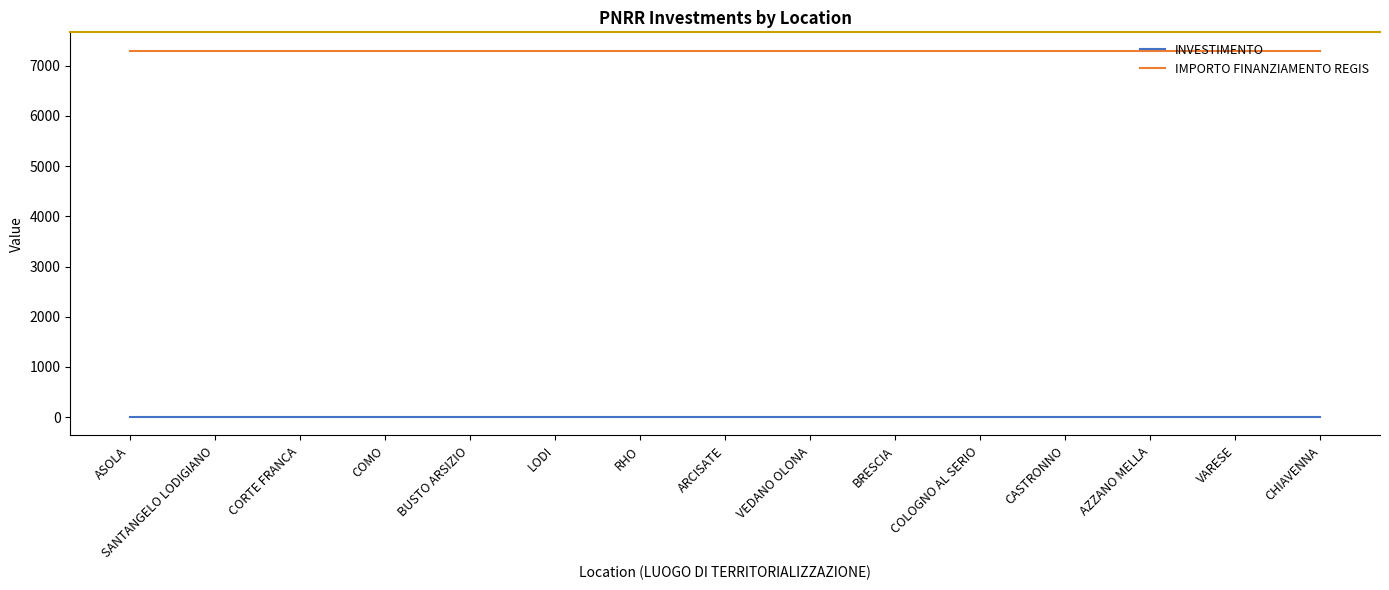

What is the maximum value for IMPORTO FINANZIAMENTO REGIS?

7301.0